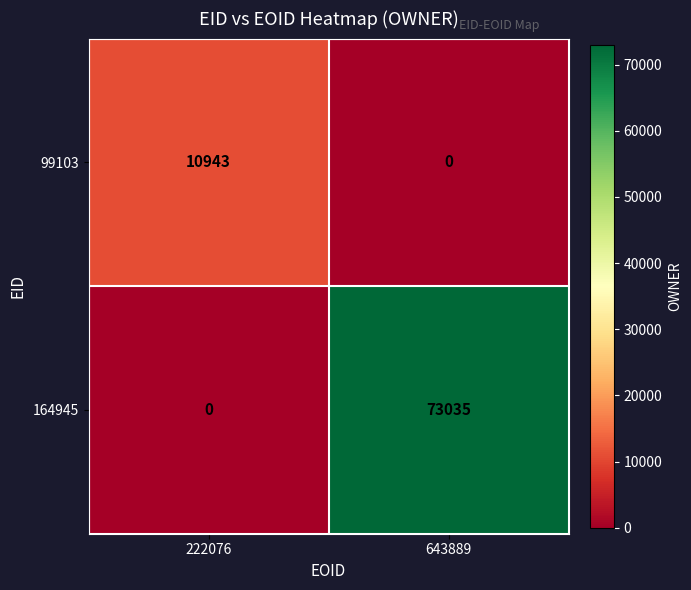

Reading right to left, list all the values displayed in this chart.

99103: 0	10943
164945: 73035	0